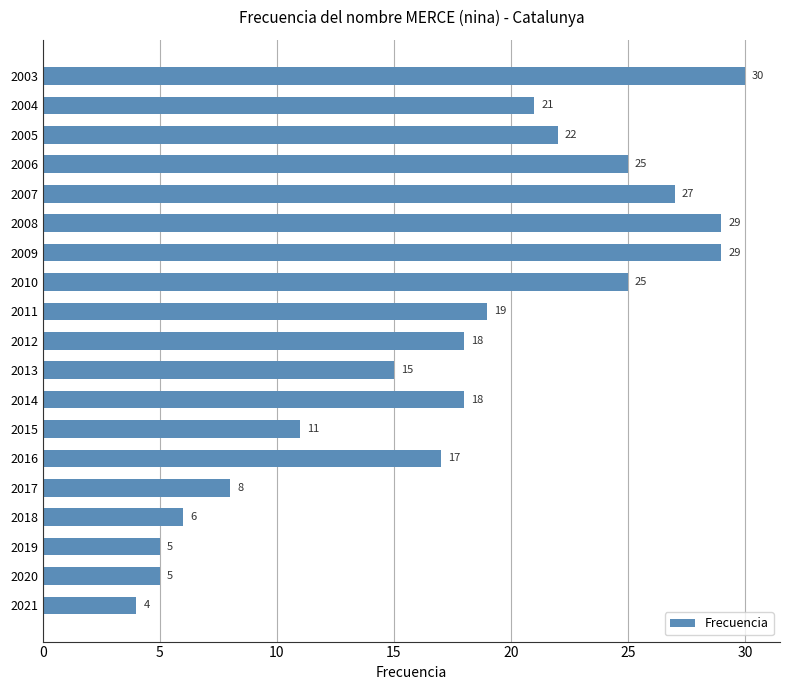

True or false: the data shows 25 at 2006.

True